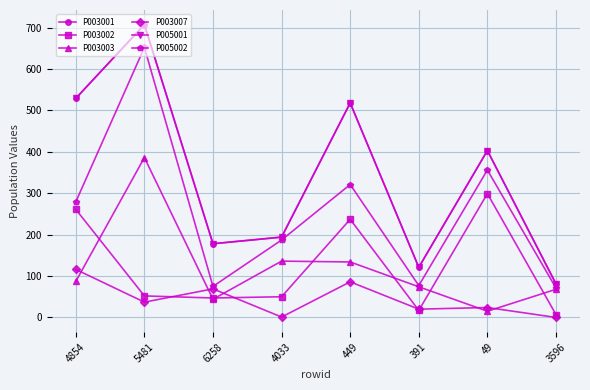

What is the greatest value displayed?

707